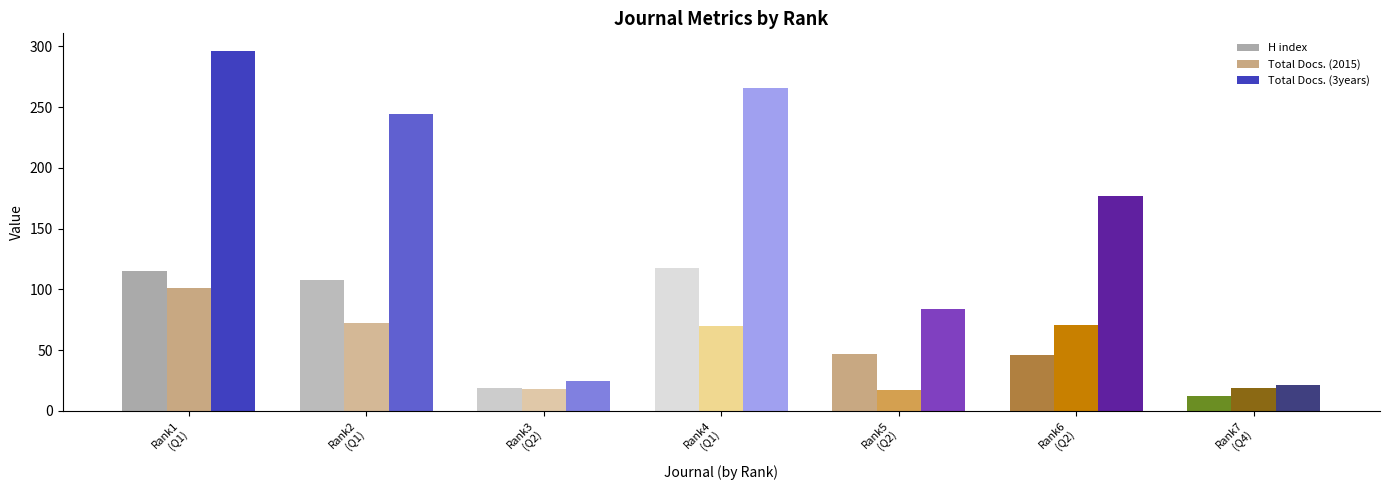

Does the chart contain any negative values?

No